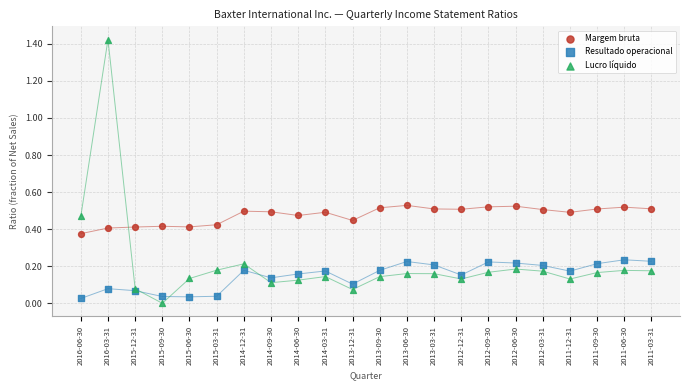

Which series has the widest spread of Y values?

Lucro líquido